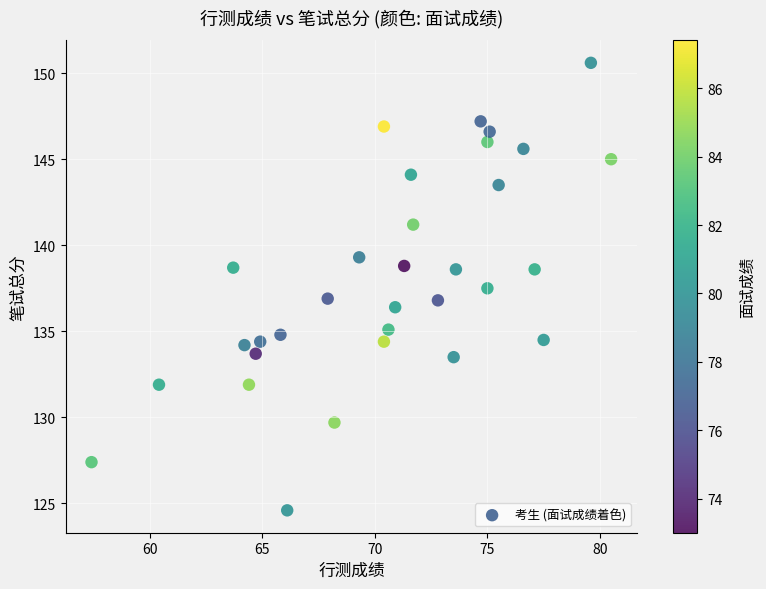

What is the range of X values (max minus min)?

23.1